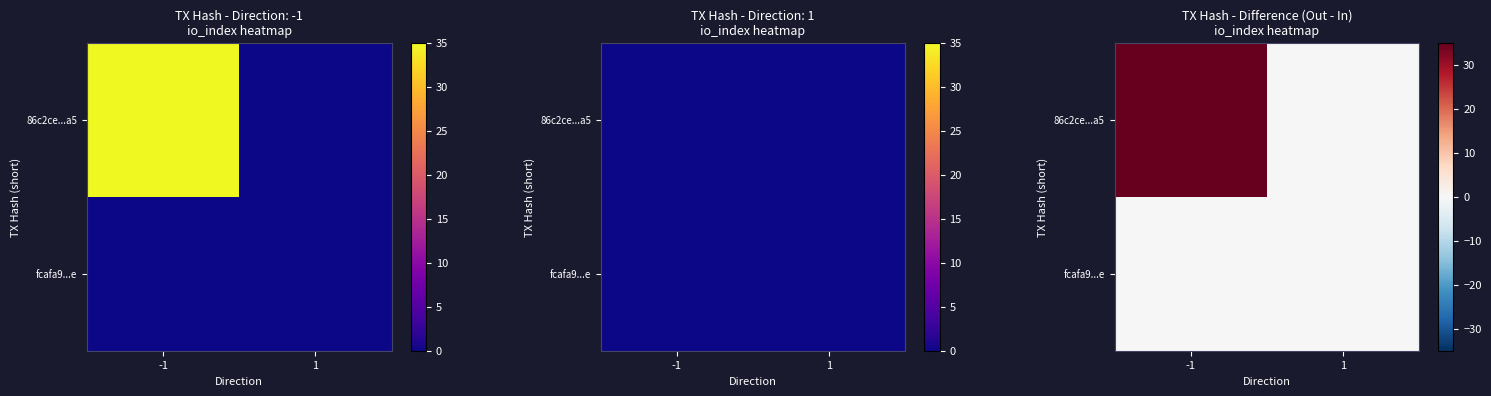

At which category is the sum across all series the highest?

-1